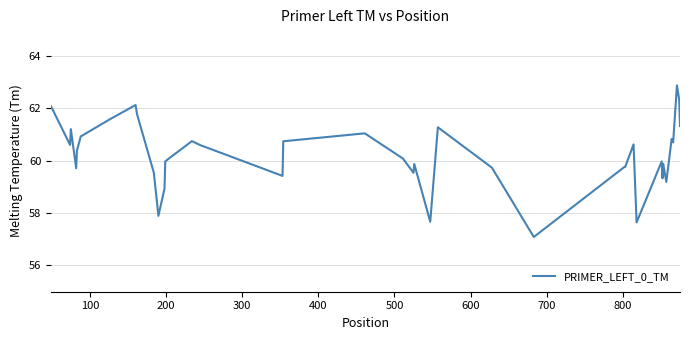

What is the greatest value displayed?

62.9